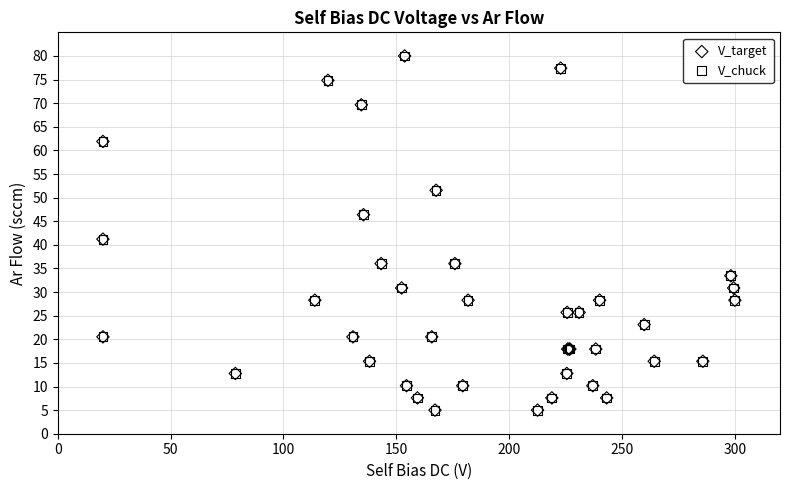

What are all the series names shown in the legend?

V_target, V_chuck